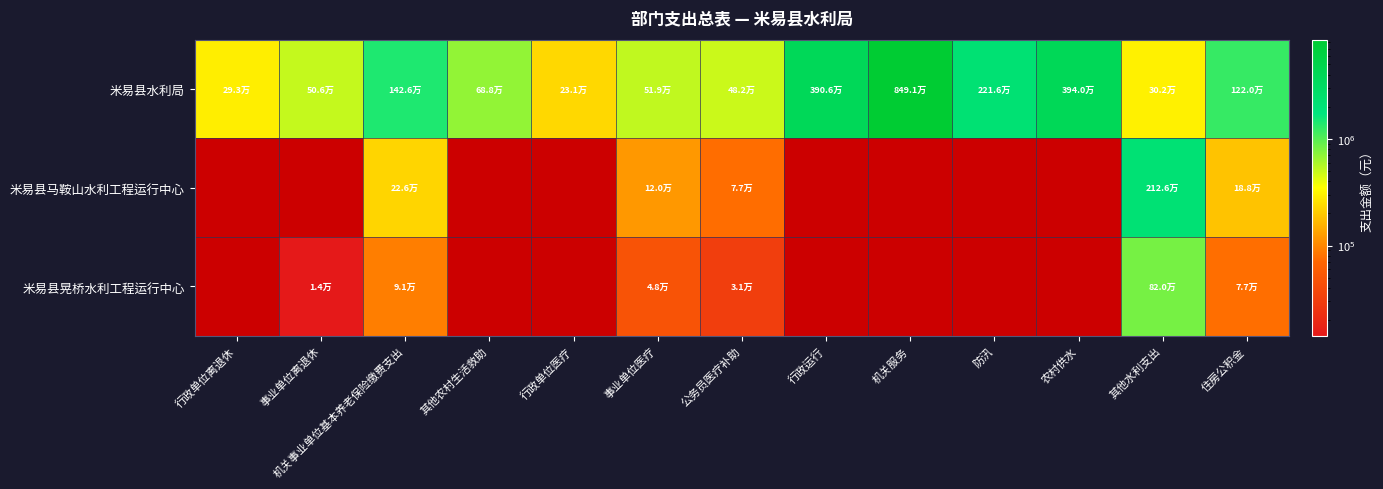

At which label does 米易县晃桥水利工程运行中心 first exceed 820475?

其他水利支出